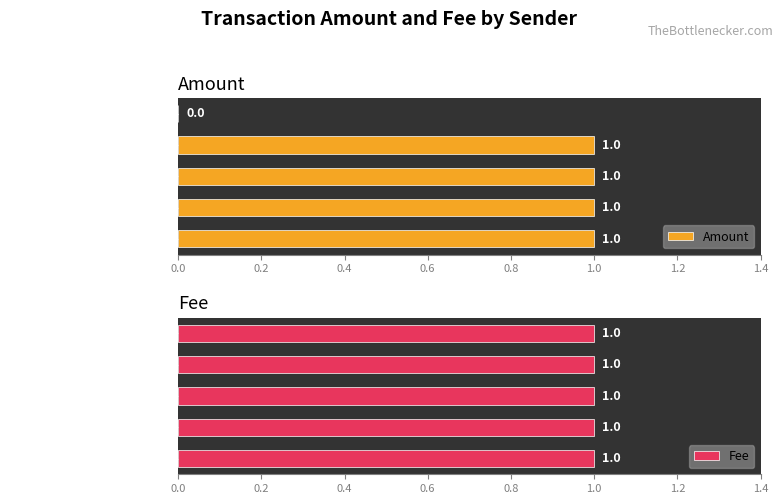

How many groups of bars are there?

5